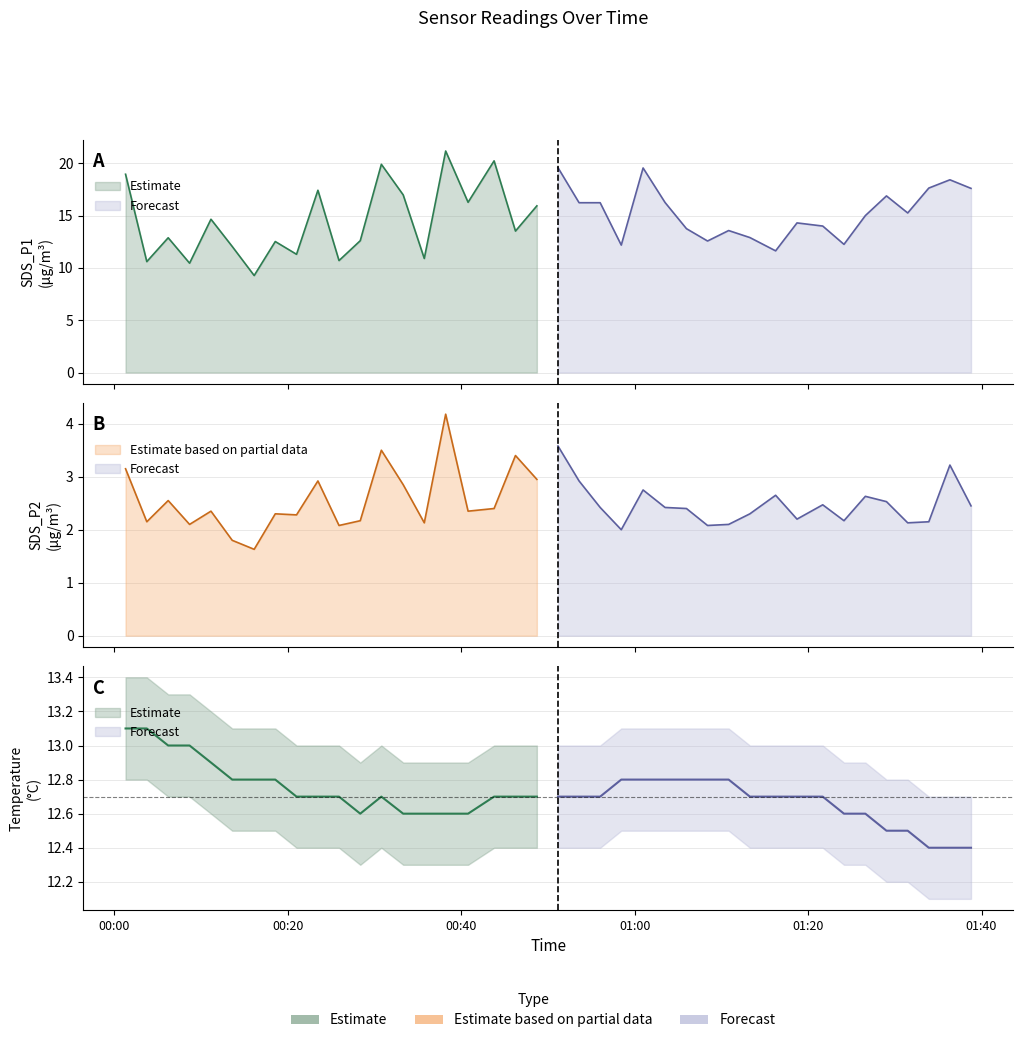

The SDS_P1 series shows 33.1 at 38. True or false?

False